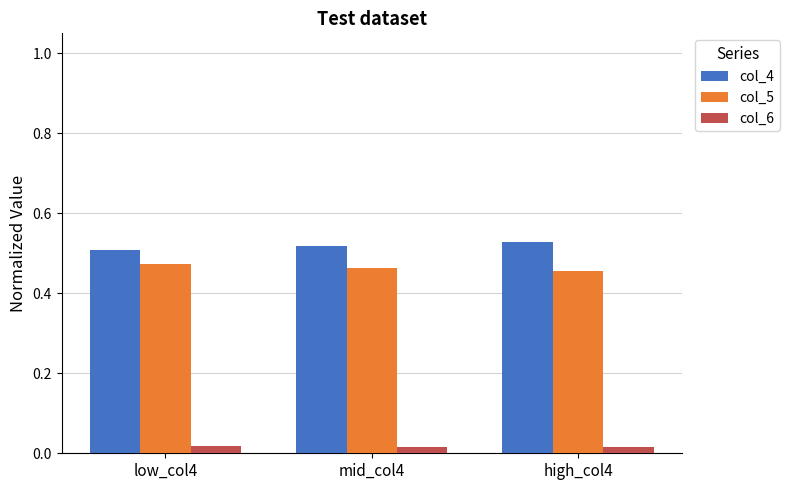

Count the number of categories in the chart.

3